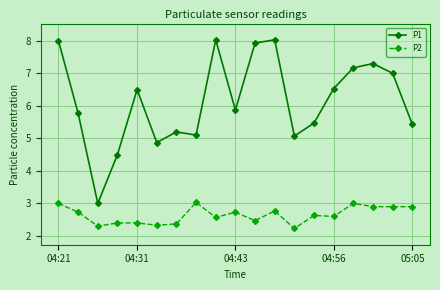

True or false: P1 has more than 2 points higher than both neighbors.

True